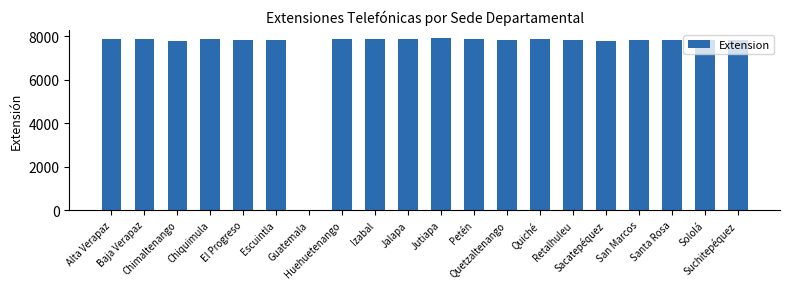

What is the sum of all values?

149135